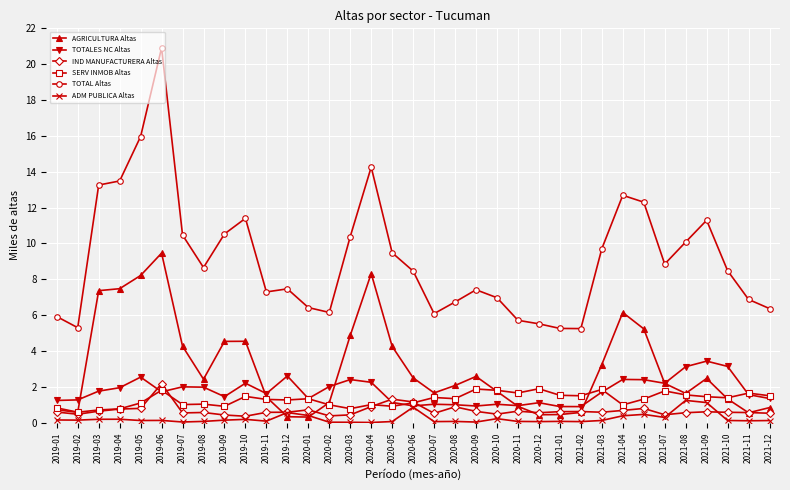

Which series has the largest range (max minus min)?

TOTAL Altas